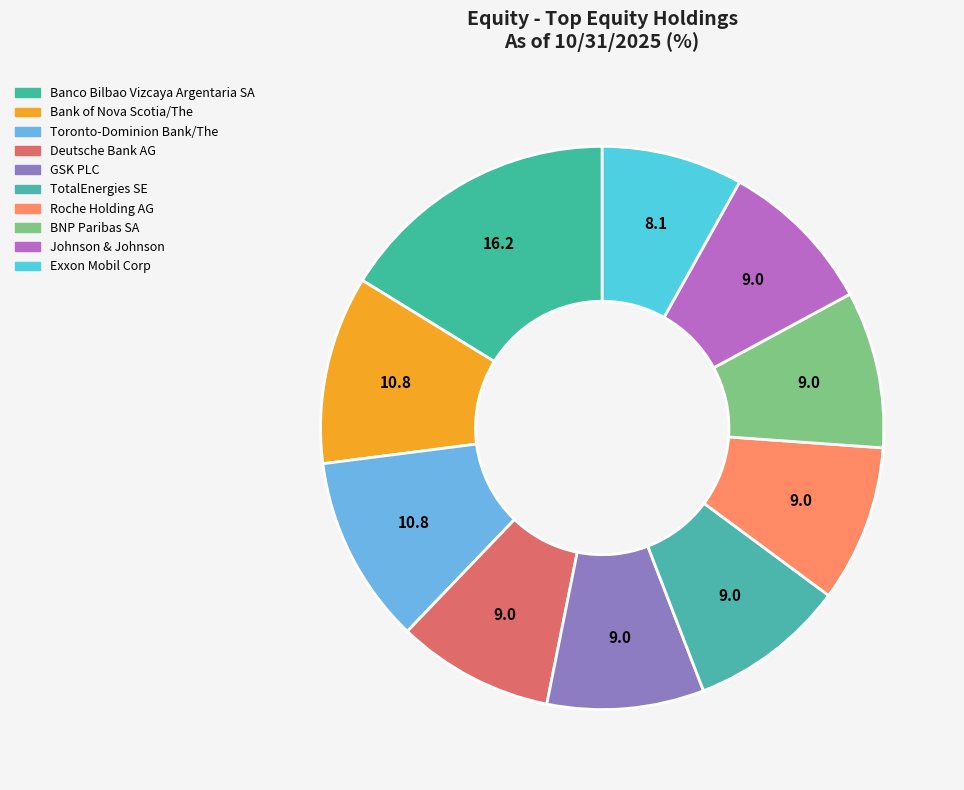

What percentage is the Banco Bilbao Vizcaya Argentaria SA slice, to the nearest percent?

16%